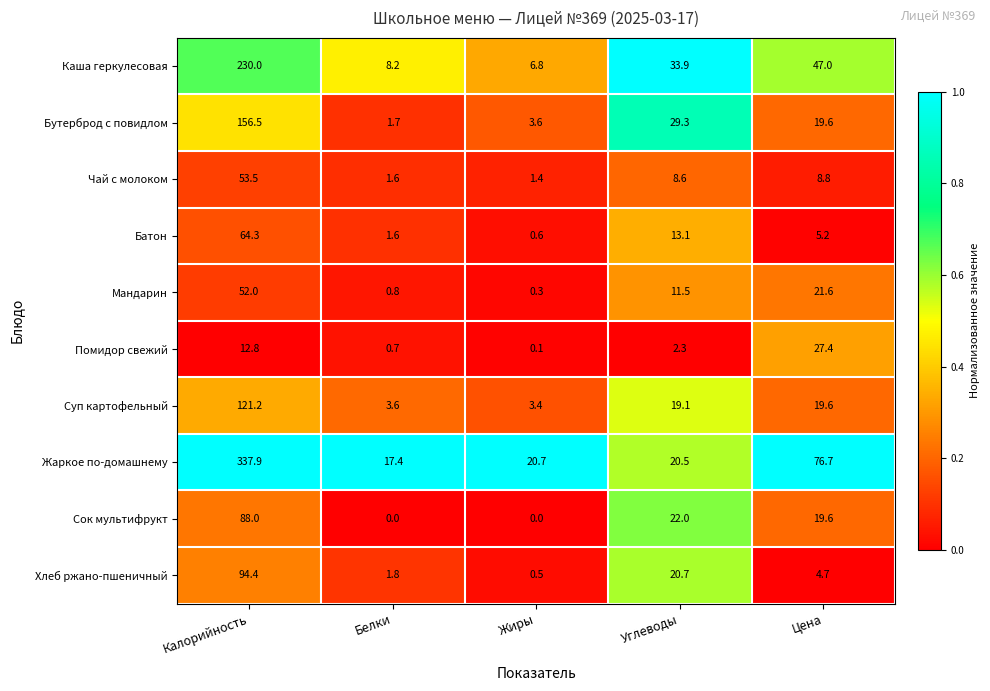

What value does the Чай с молоком series have at Цена?

8.8